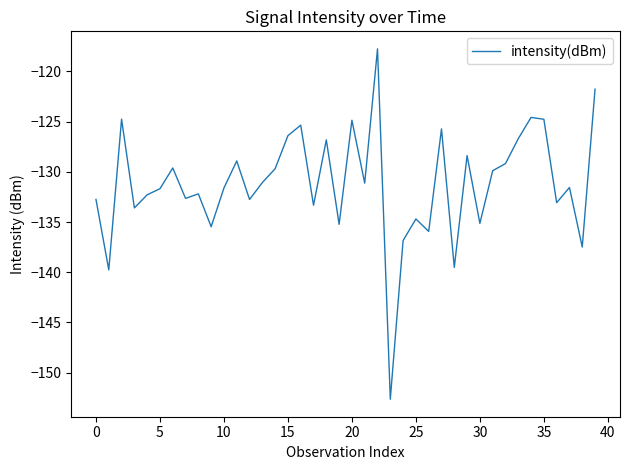

What is the minimum value shown in the chart?

-152.6